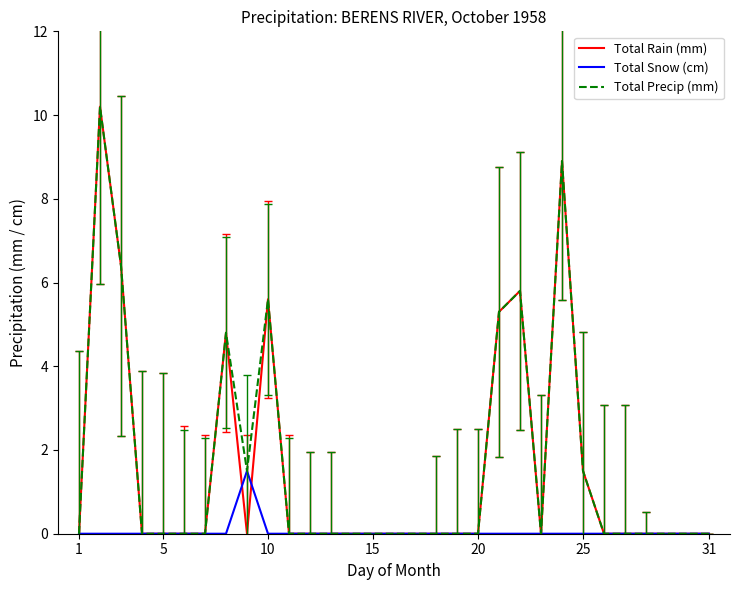

Is it true that Total Precip (mm) equals -5.3 at 5?

False